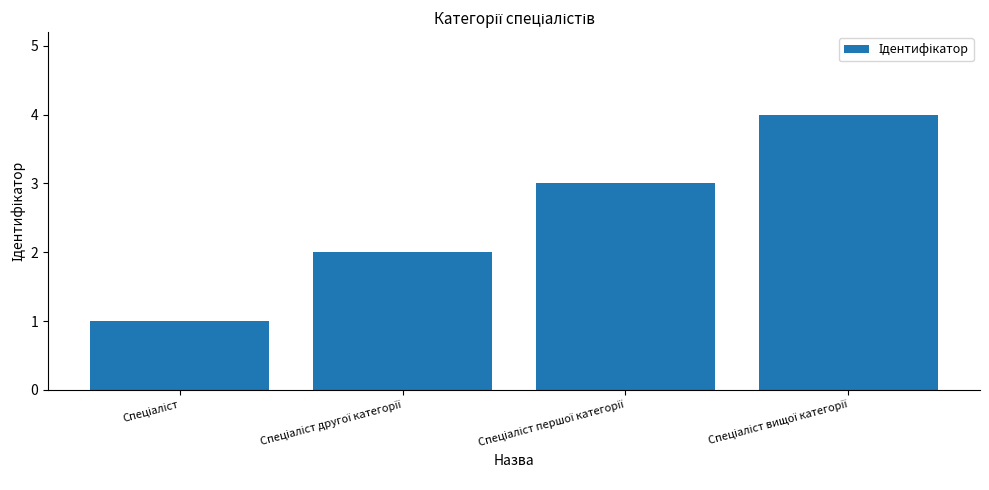

Reading right to left, transcribe all the data shown in this chart.

4	3	2	1